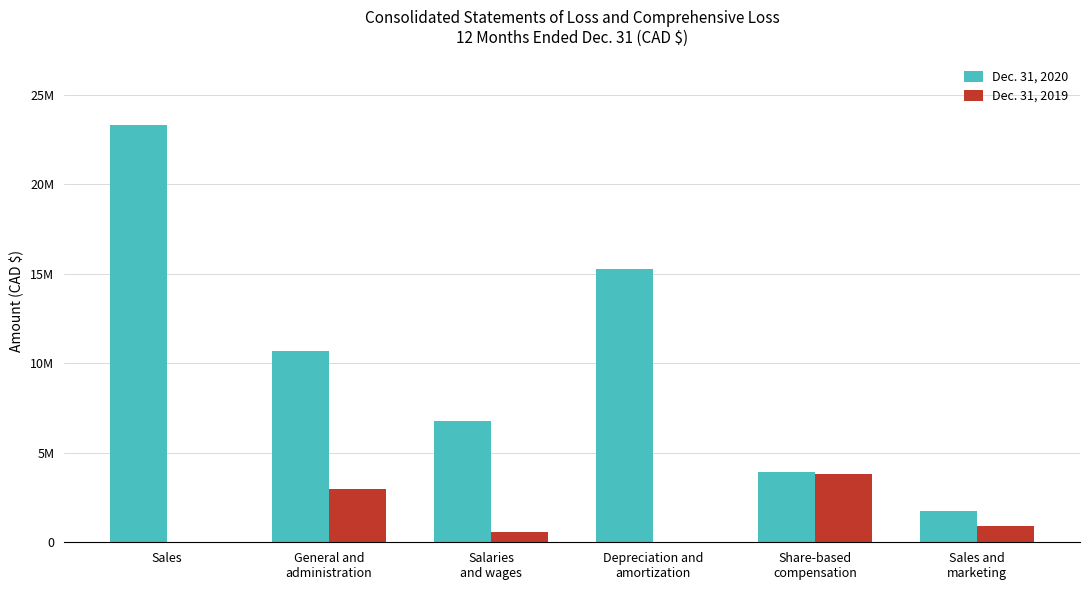

What are all the series names shown in the legend?

Dec. 31, 2020, Dec. 31, 2019